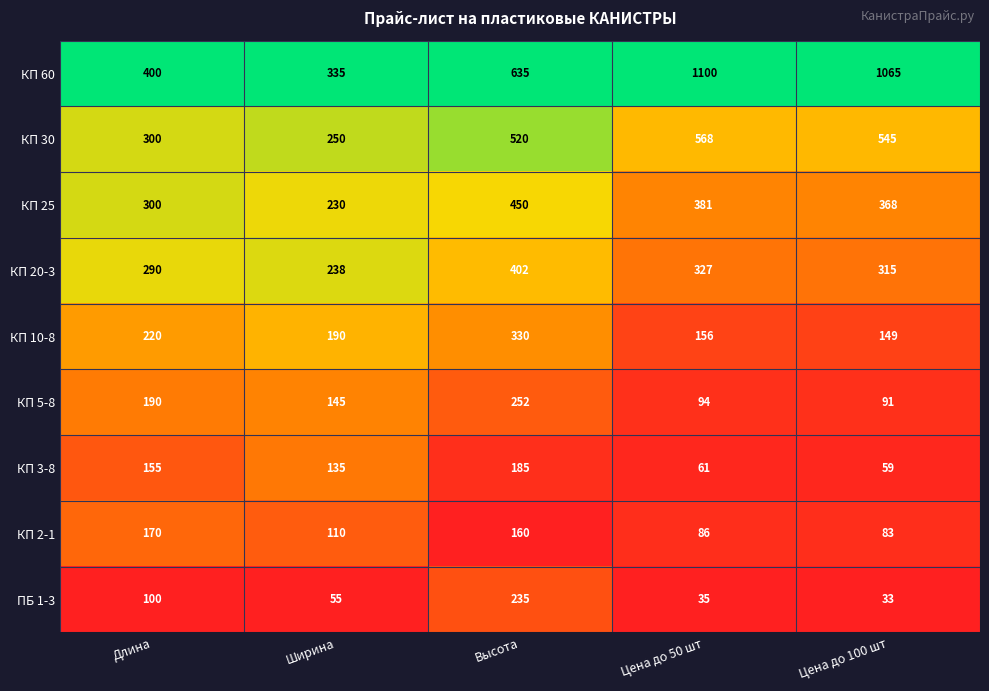

Rank the series by their maximum value, from lowest to highest.

КП 2-1, КП 3-8, ПБ 1-3, КП 5-8, КП 10-8, КП 20-3, КП 25, КП 30, КП 60